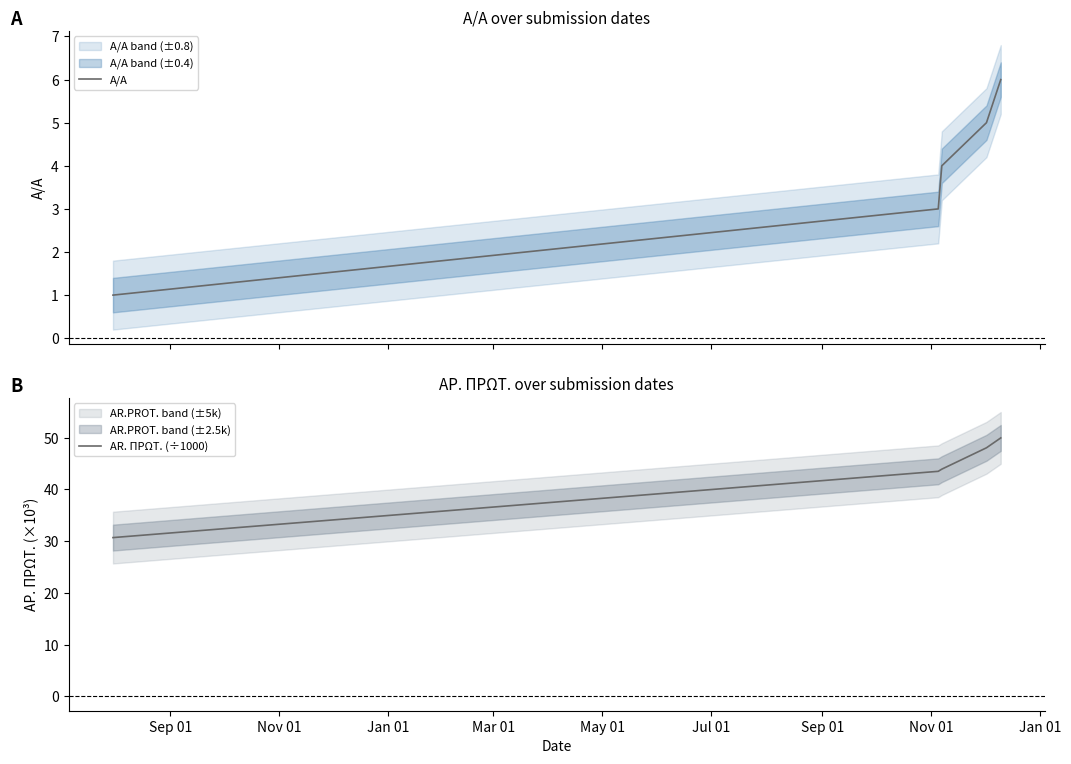

Reading left to right, list all the values displayed in this chart.

A/A: 1.0	3.0	4.0	5.0	6.0
AR. ΠΡΩΤ. (÷1000): 30.7	43.5	43.9	48.0	49.9